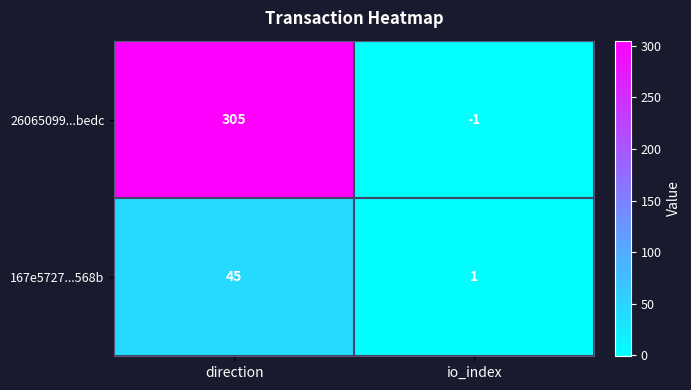

The value of 167e5727...568b at io_index is 0. True or false?

False